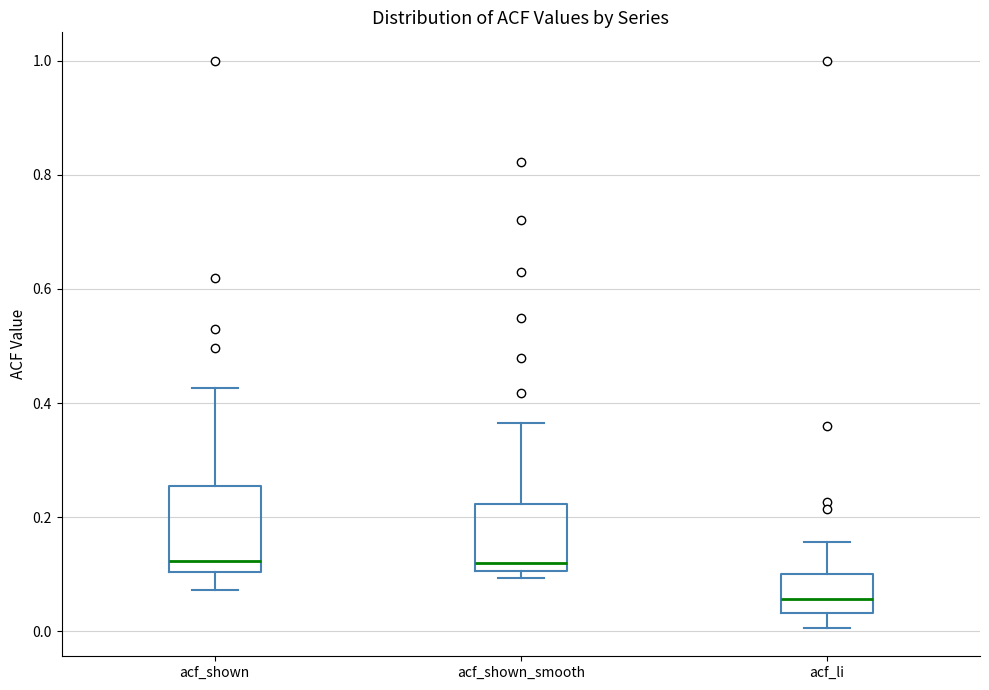

Reading left to right, transcribe this box plot: for each box, give where its median line is, the range the box spans, and where its two whiskers end, as read against the y-axis. The values are not printed on the chart, so give them approximately, as read against the axis.

acf_shown: median 0.12, box 0.10 to 0.26, whiskers 0.08 to 0.42
acf_shown_smooth: median 0.12, box 0.10 to 0.22, whiskers 0.10 (just below the box's lower edge) to 0.36
acf_li: median 0.06, box 0.04 to 0.10, whiskers 0.00 to 0.16